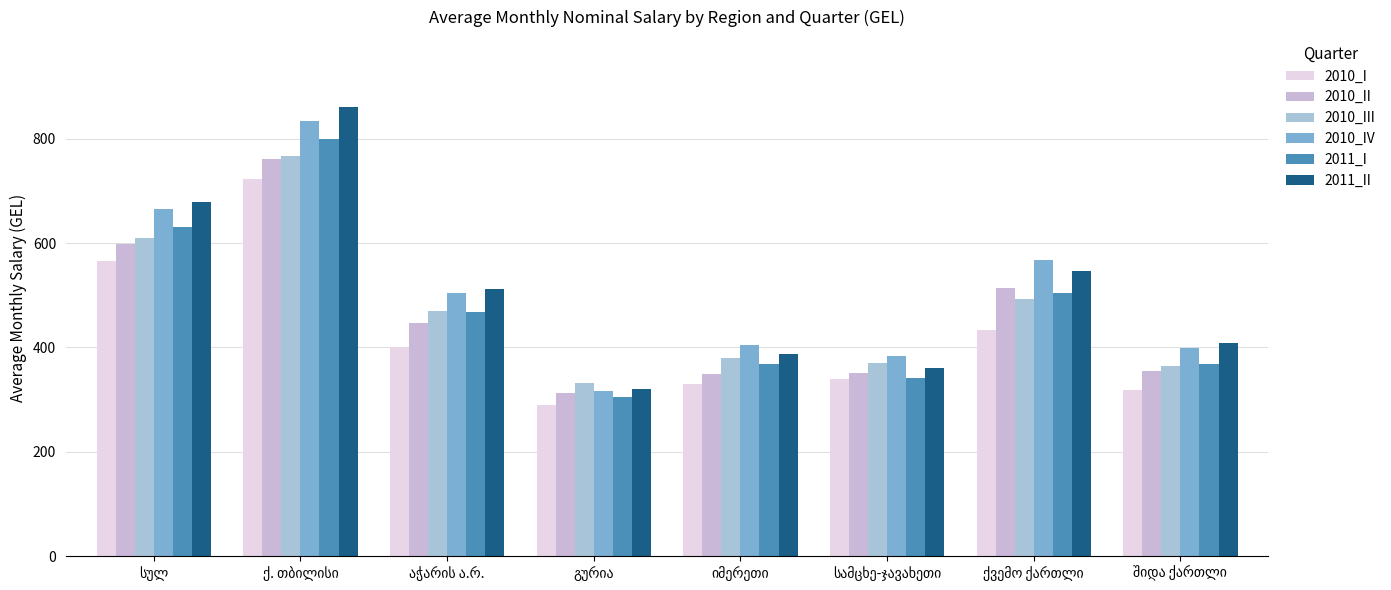

Are the bars horizontal?

No